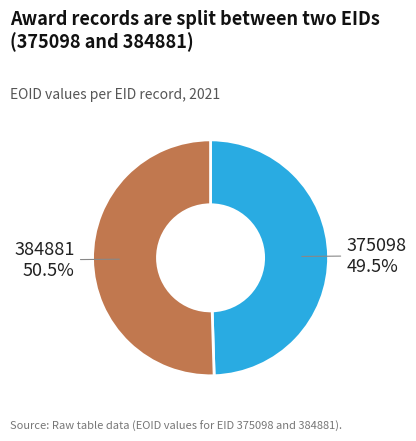

What portion of the pie excludes 375098?

50.5%